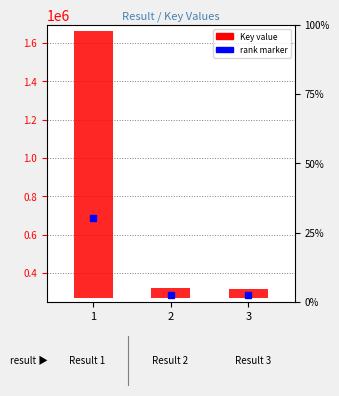

What is the sum of all values?

1497229